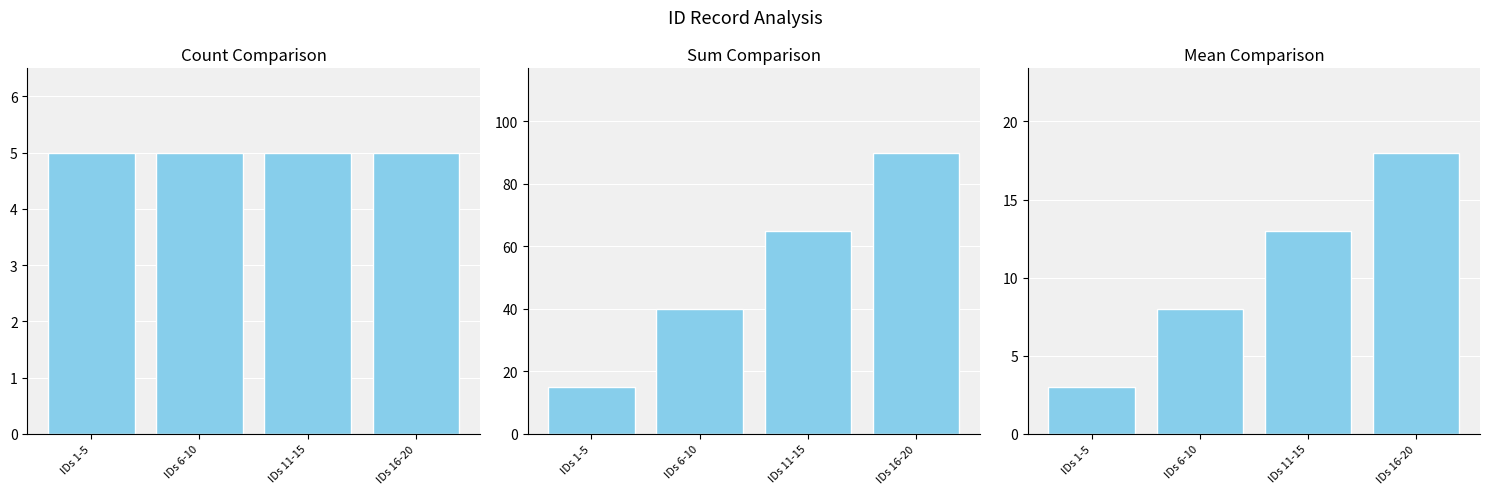

At which label does Count reach its peak?

IDs 1-5